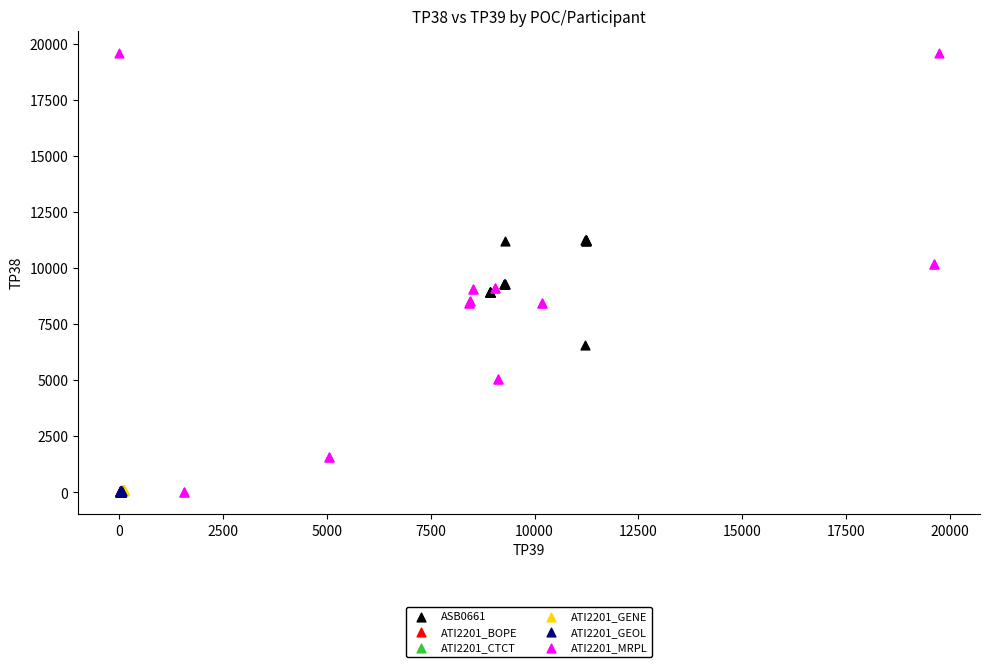

Which series reaches the maximum Y coordinate?

ATI2201_MRPL